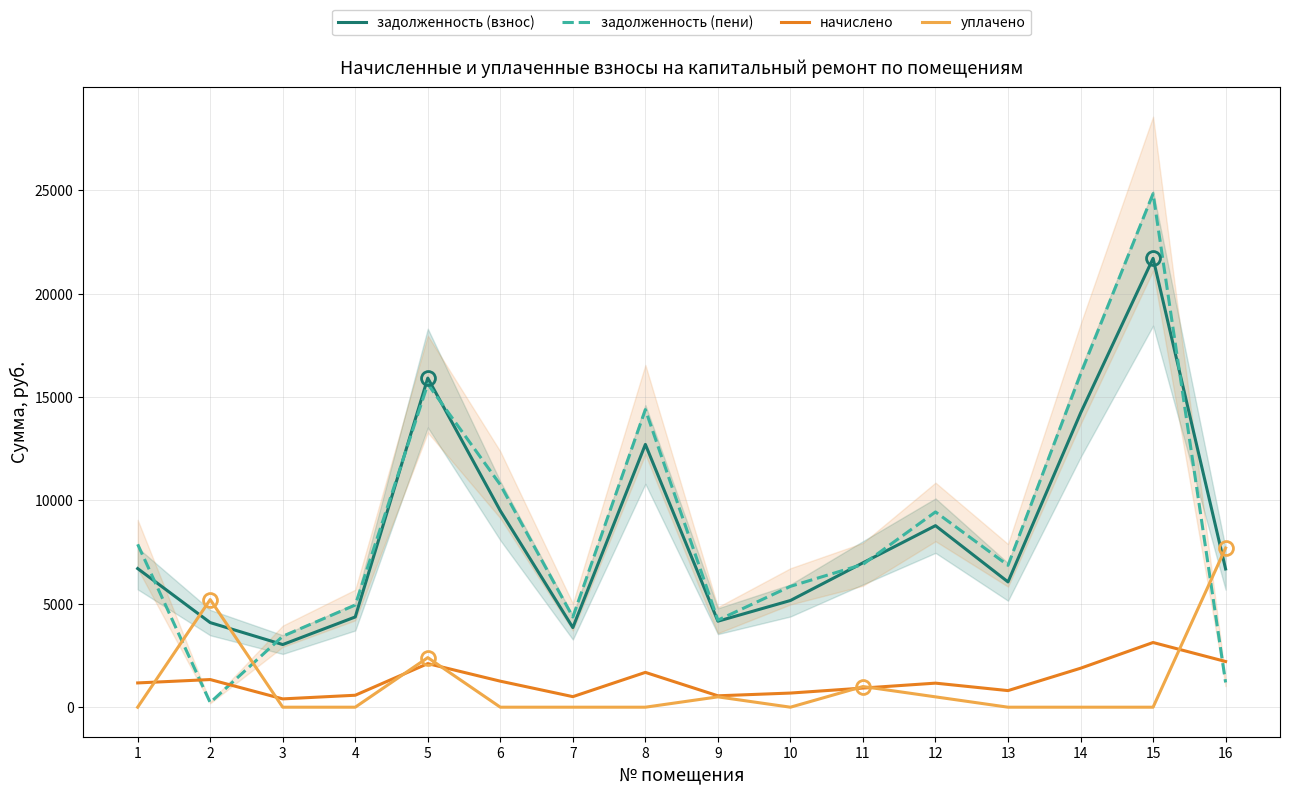

How many lines are shown in the chart?

4